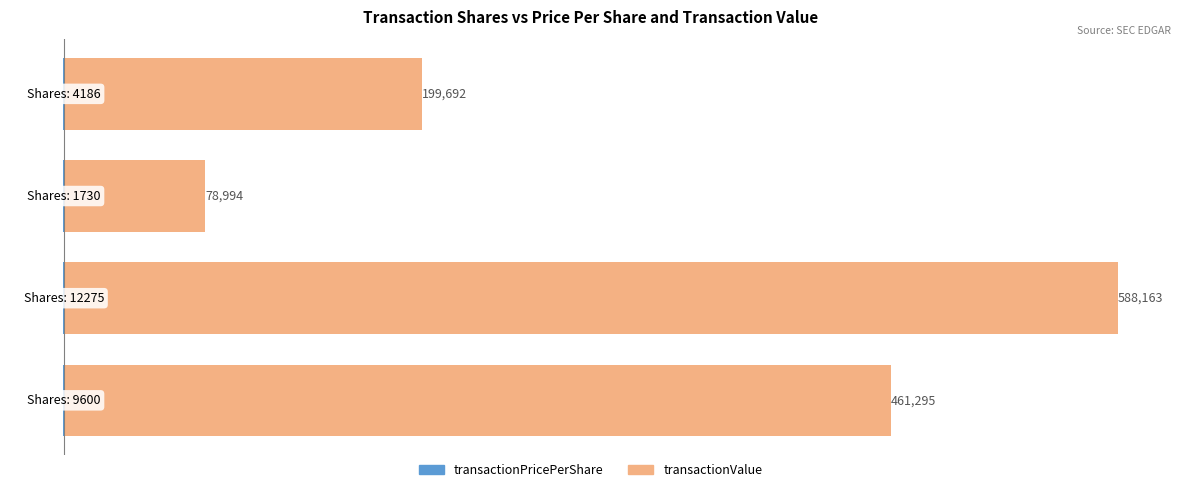

What is the sum of all transactionPricePerShare values?

-189.3